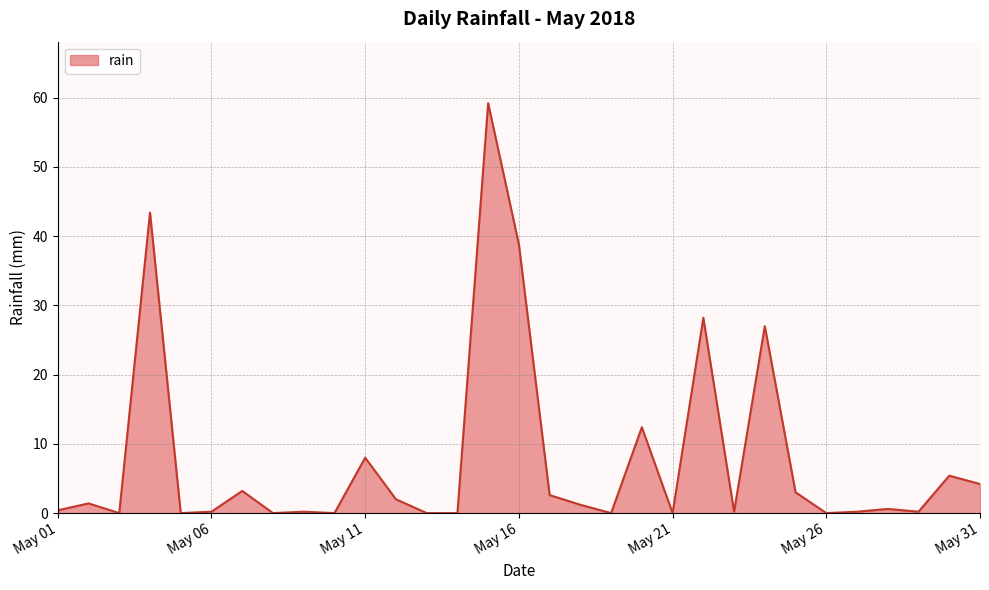

What is the greatest value displayed?

59.2